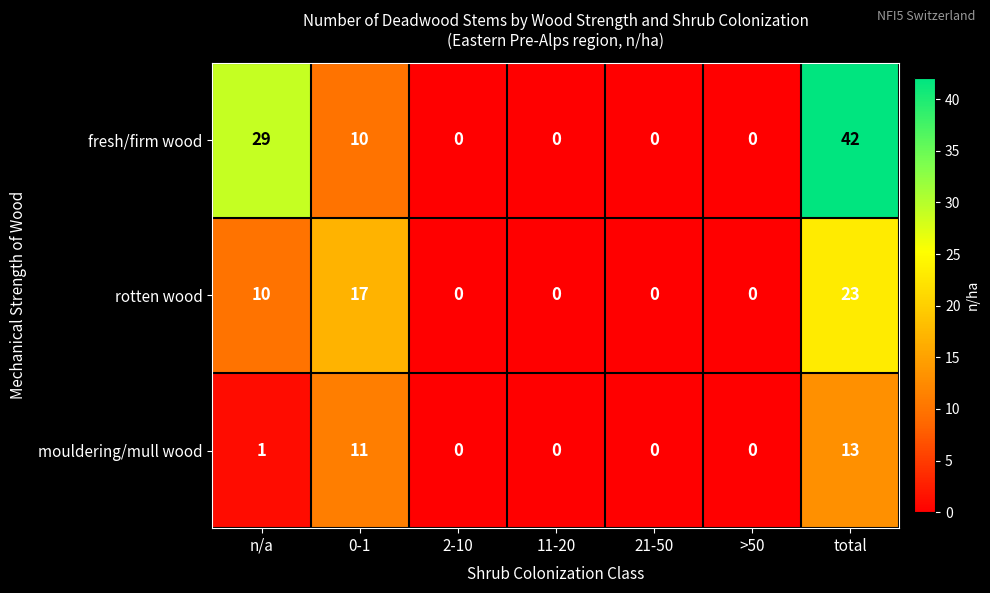

What is the total value across all series at total?

78